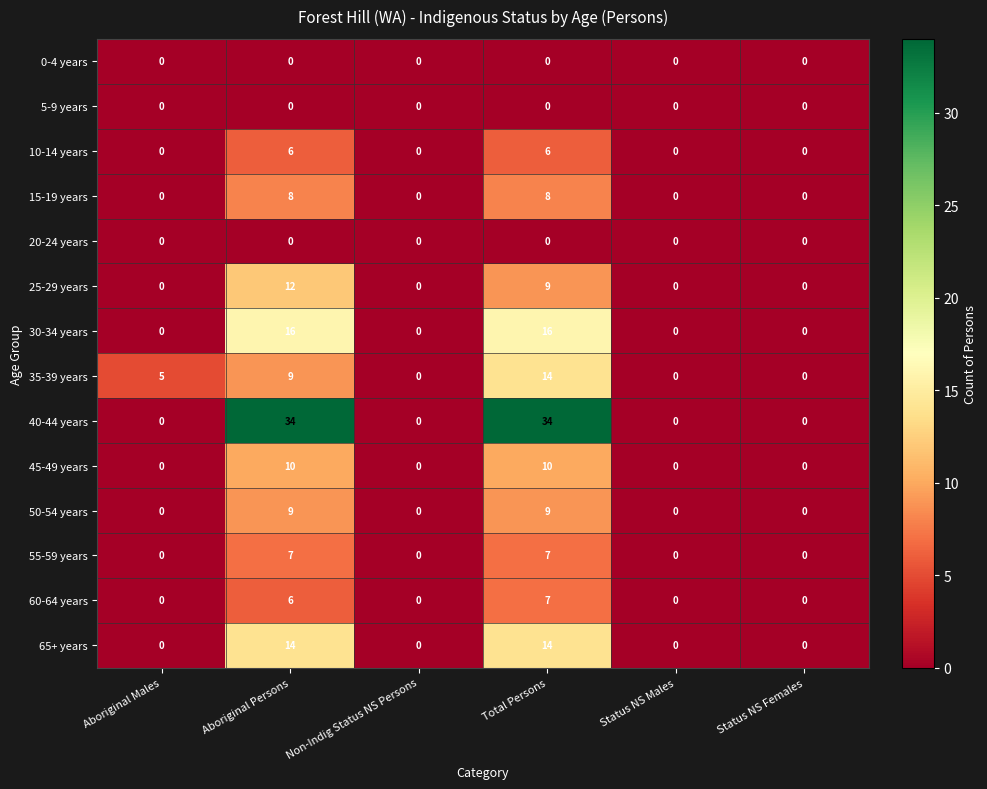

Between Aboriginal Persons and Status NS Females, which series saw the biggest shift?

40-44 years